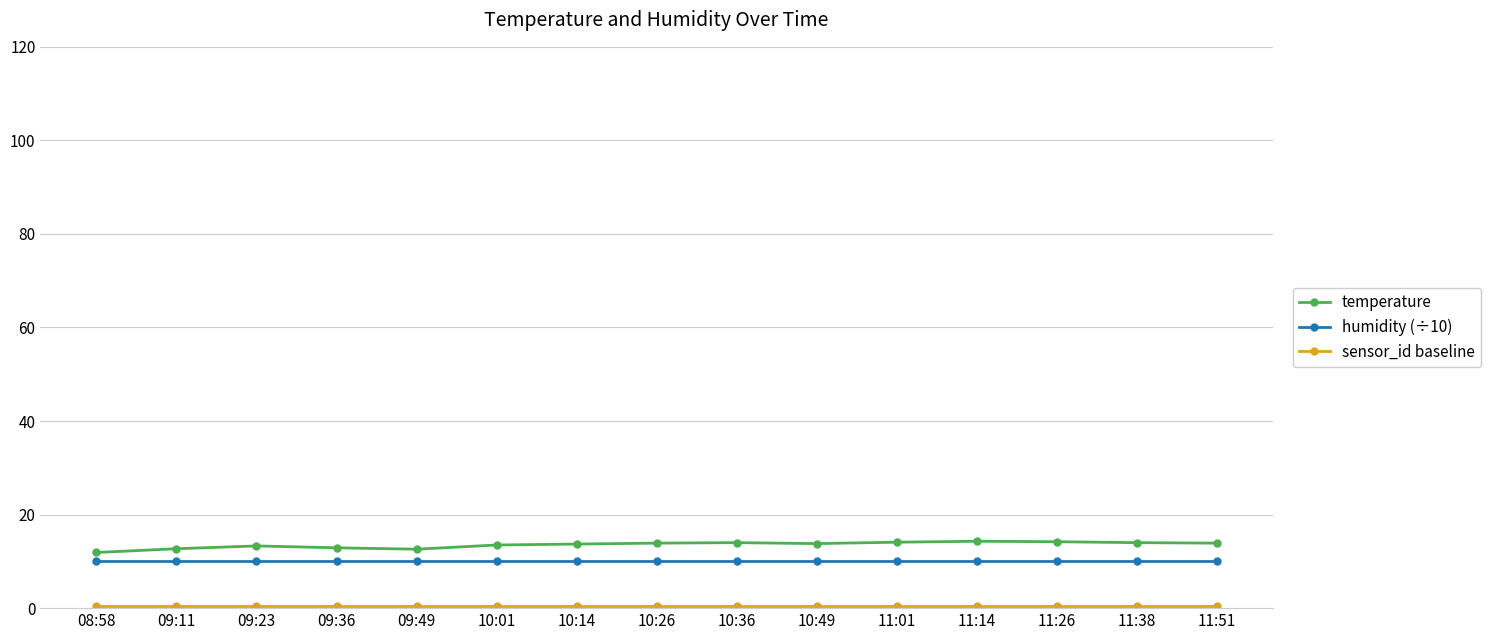

Which series has the widest spread of values?

temperature